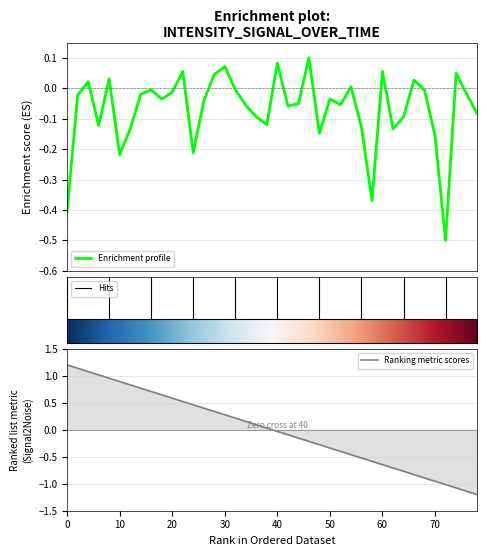

What is the minimum value shown in the chart?

-0.5